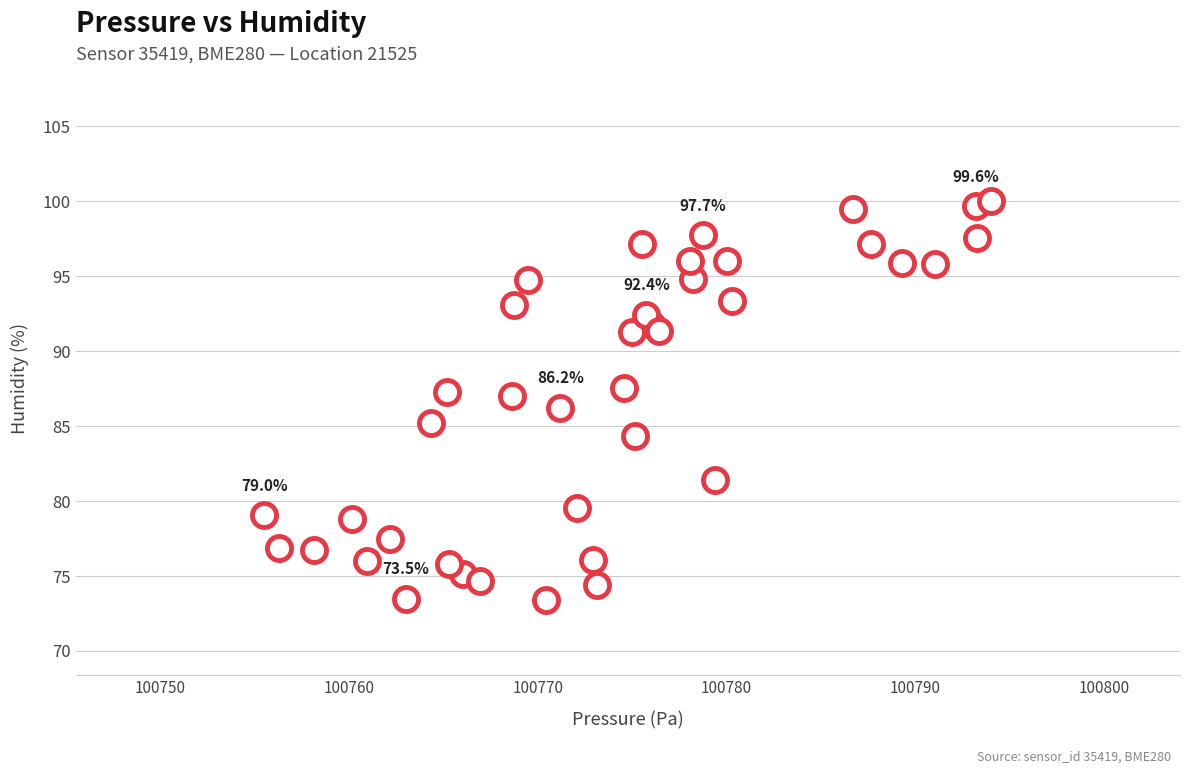

What is the range of X values (max minus min)?

38.5